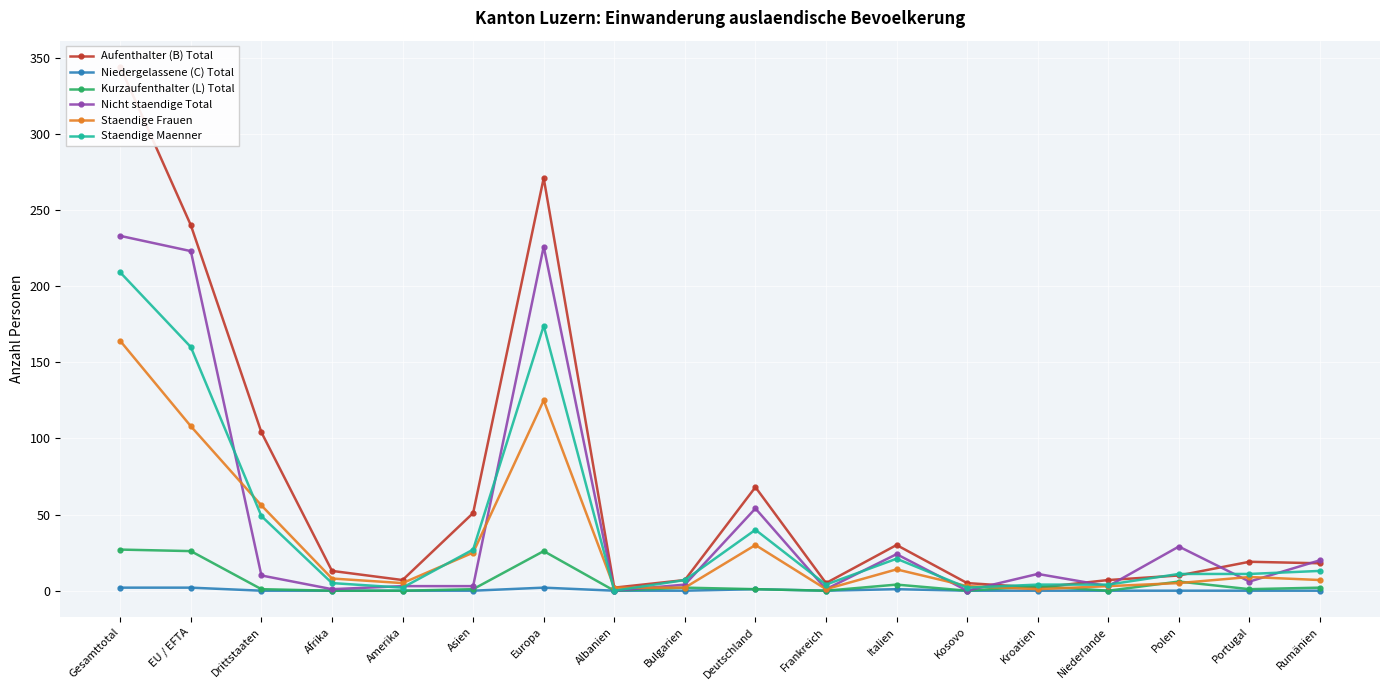

At which category is the sum across all series the highest?

Gesamttotal